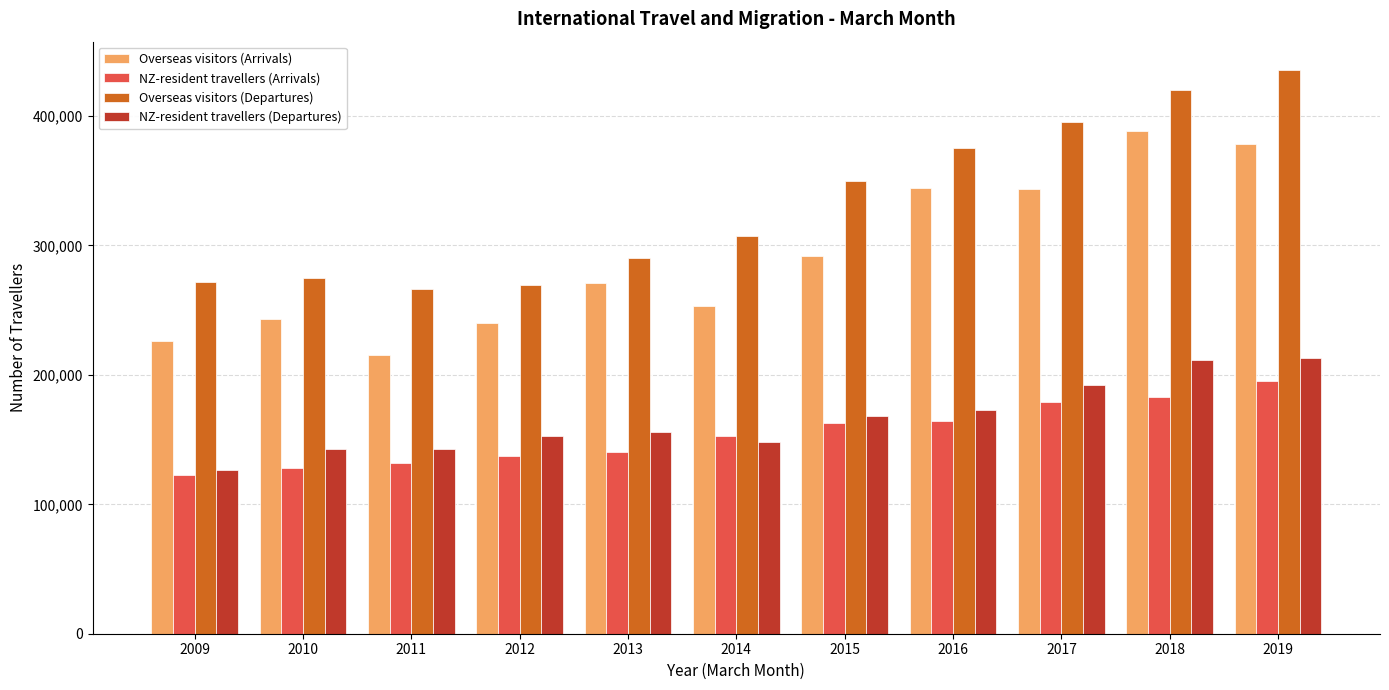

What is the minimum value for NZ-resident travellers (Arrivals)?

122973